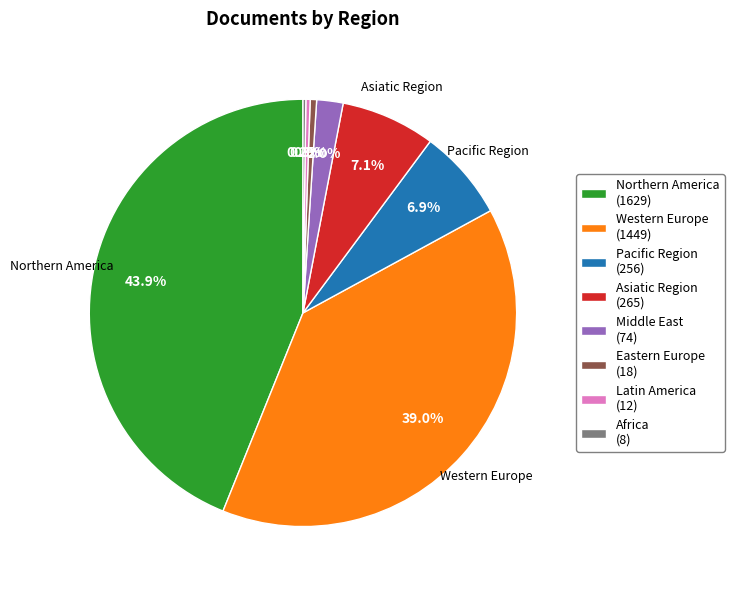

Does any single category account for the majority?

No